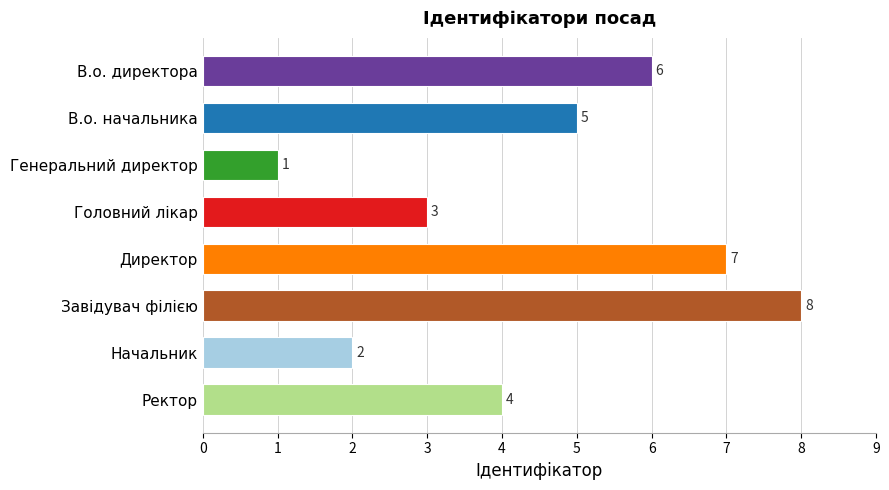

Does the chart contain any negative values?

No